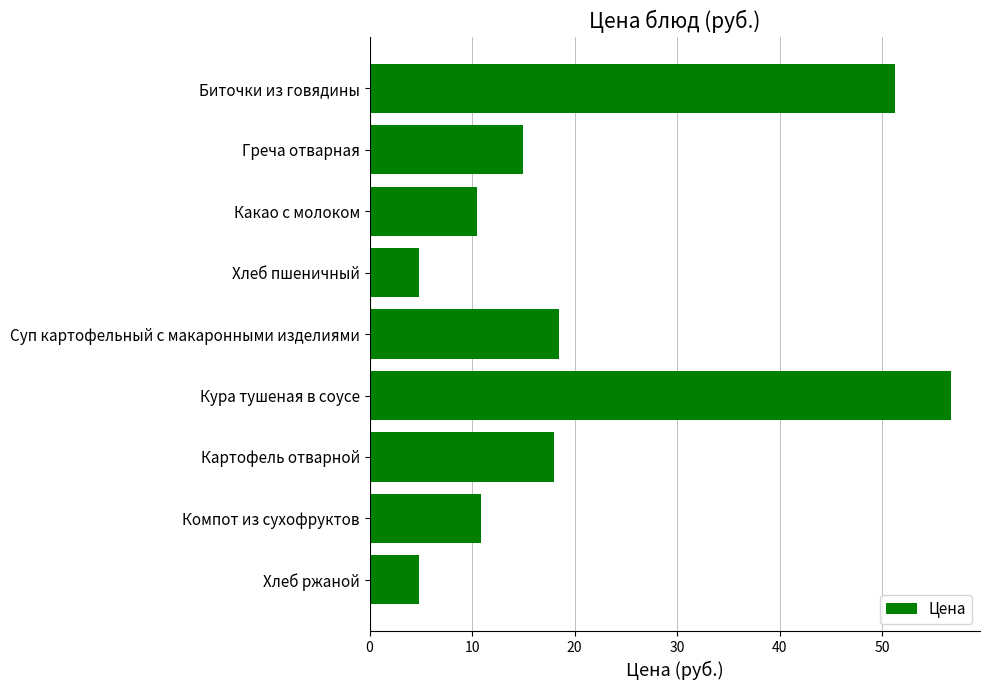

Is it true that the value at Биточки из говядины is 35.3?

False